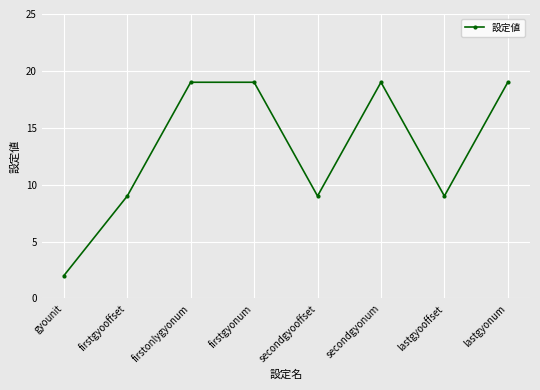

What is the label of the 2nd point from the left?

firstgyooffset